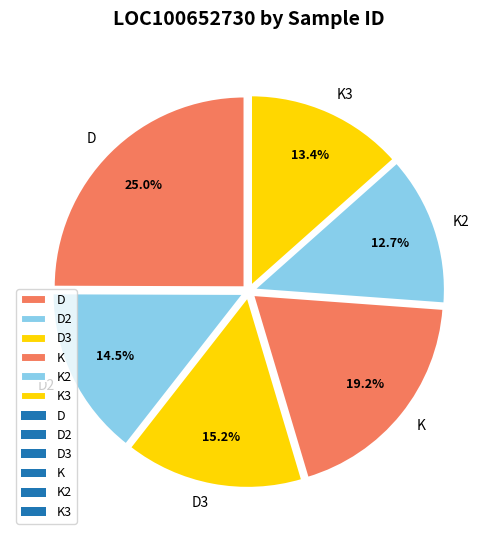

Is there a majority slice in this chart?

No